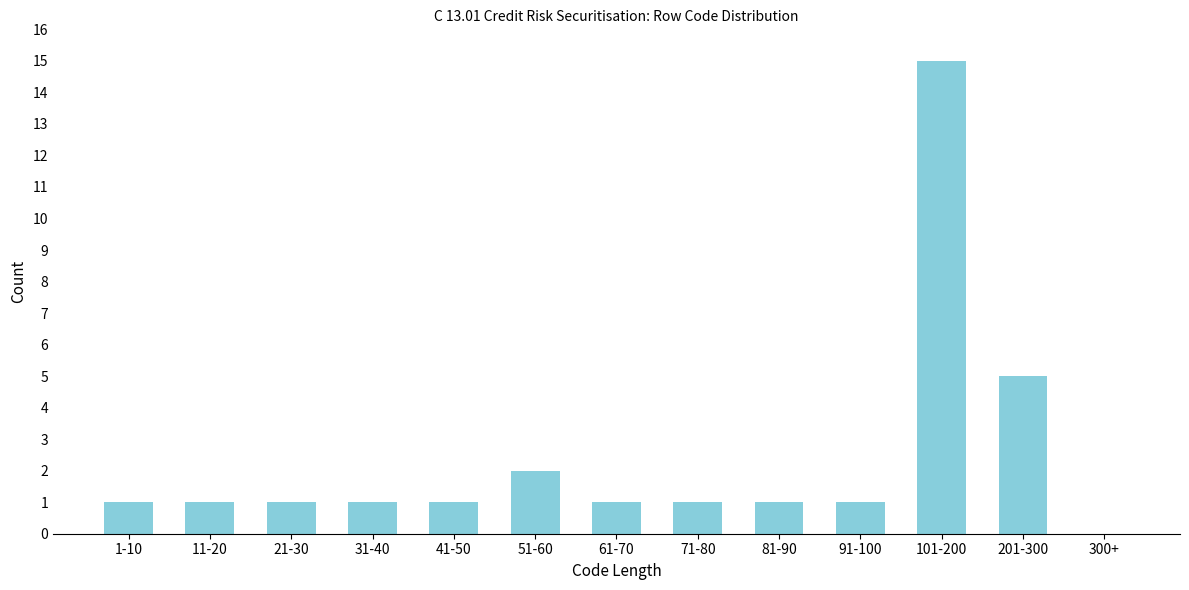

Reading right to left, list all the values displayed in this chart.

300+=0	201-300=5	101-200=15	91-100=1	81-90=1	71-80=1	61-70=1	51-60=2	41-50=1	31-40=1	21-30=1	11-20=1	1-10=1